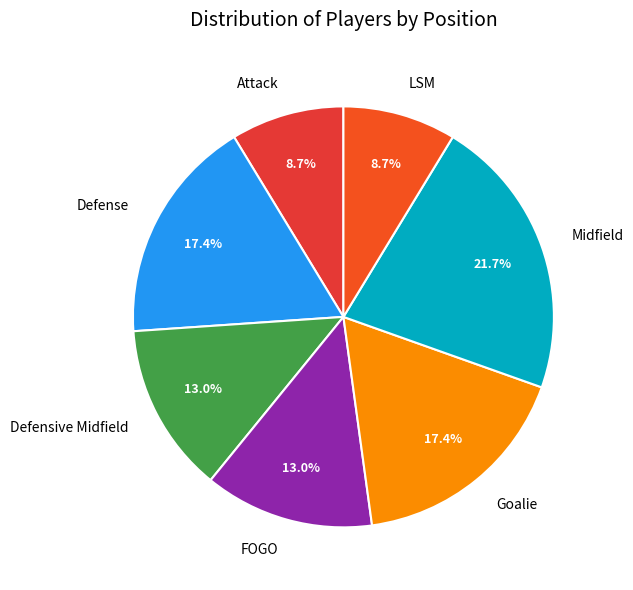

What is the total percentage of Defense and Defensive Midfield?

30.4%